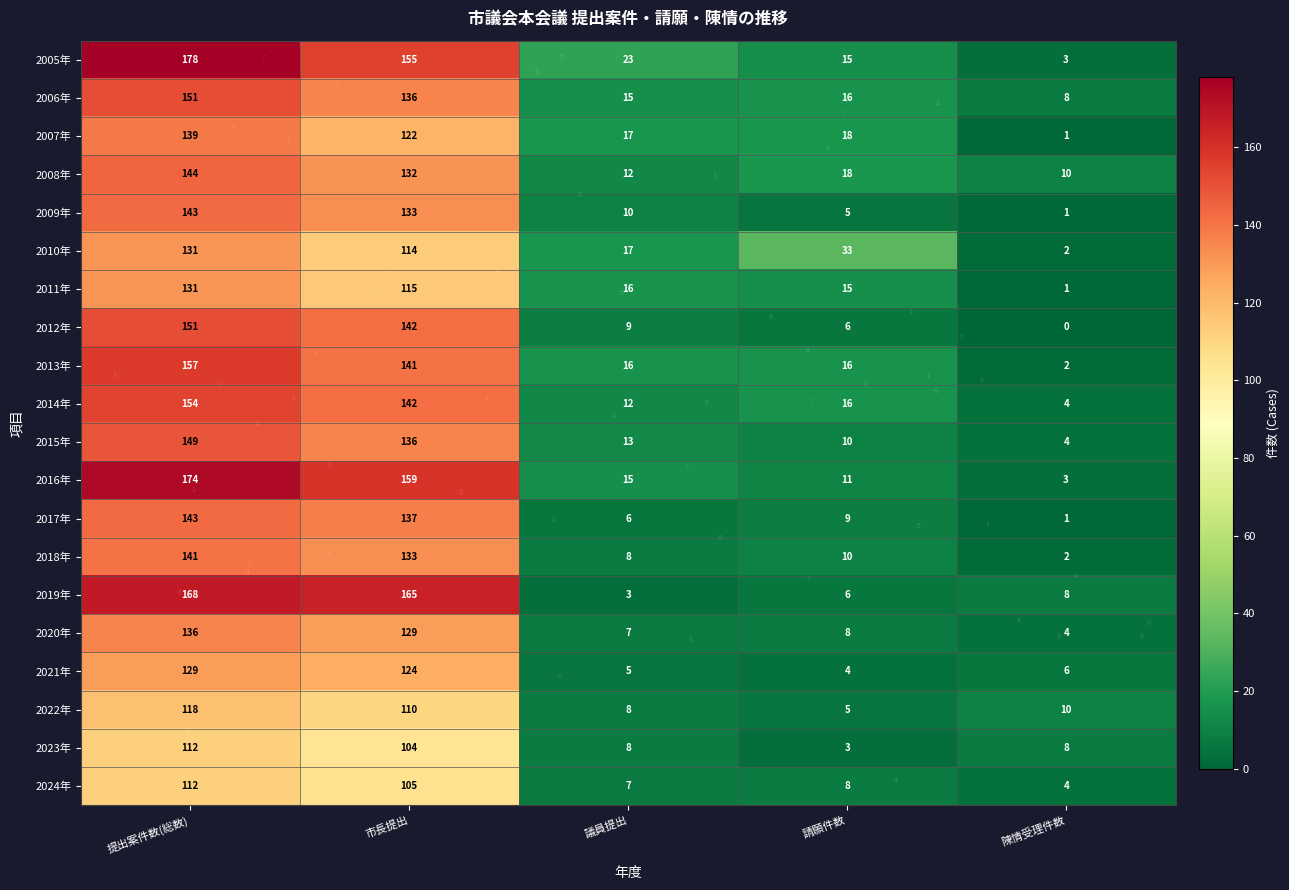

At how many categories does at least one series exceed 13?

4